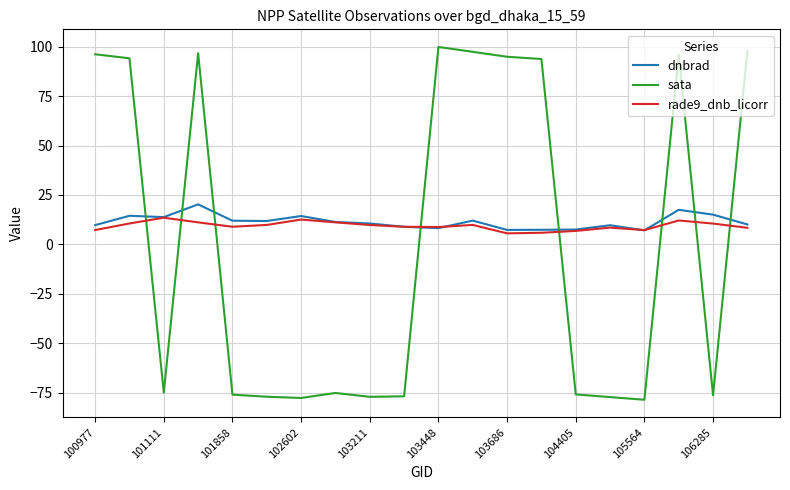

Rank the series by their average value, from highest to lowest.

dnbrad, rade9_dnb_licorr, sata